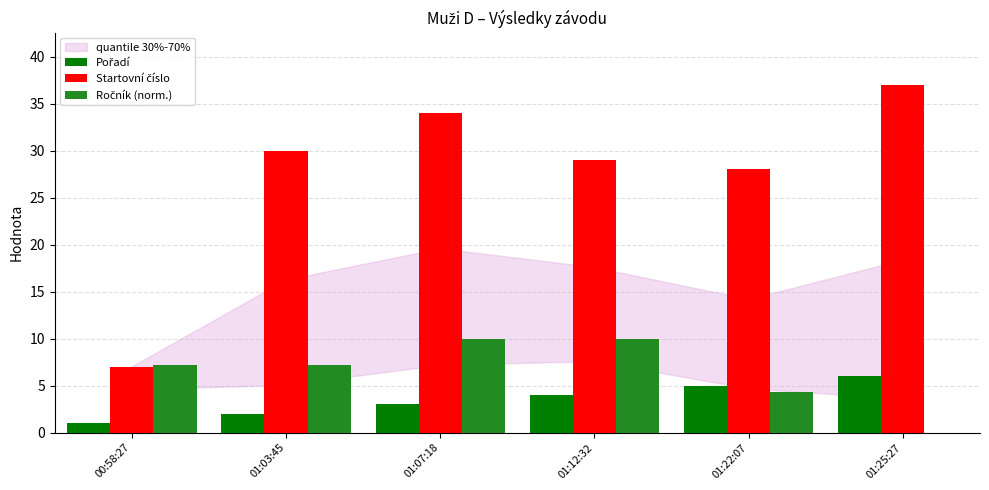

At which category does the chart reach its peak across all series?

01:25:27